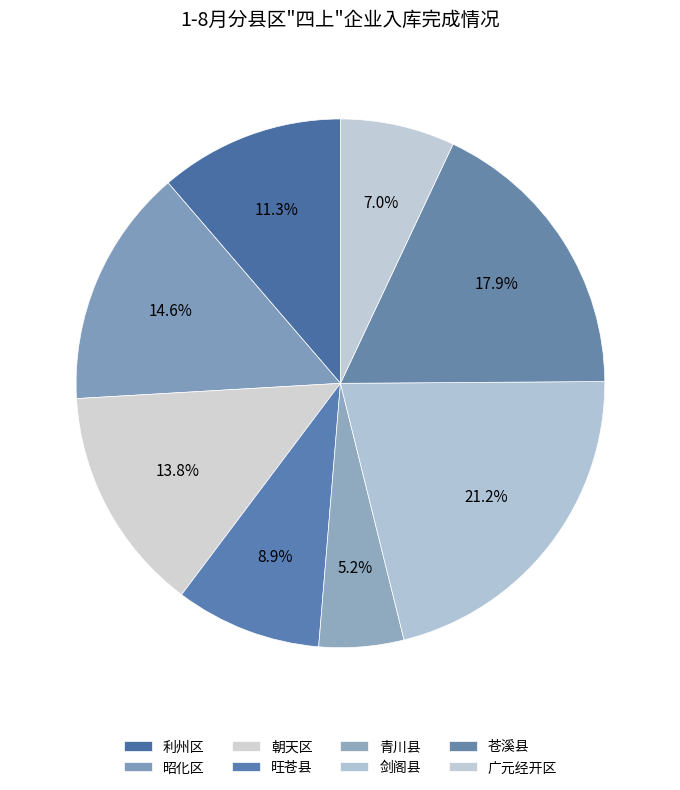

How many slices are in this pie chart?

8